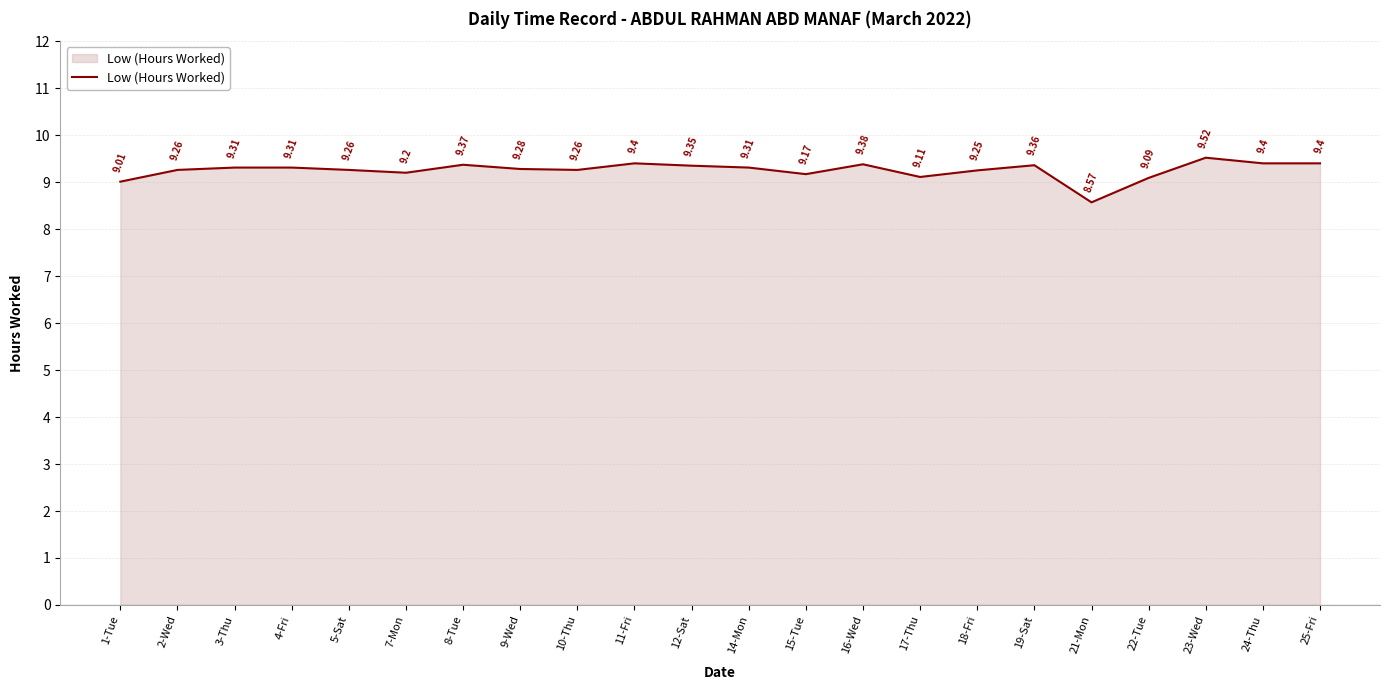

Approximately how many times larger is the value at 17-Thu compared to 18-Fri?

1.0